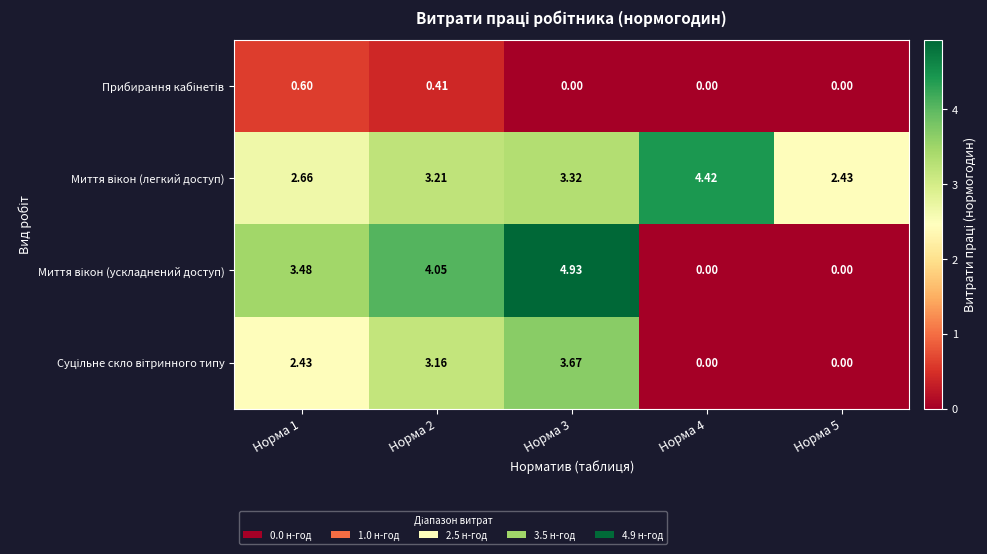

Count the number of data series in this chart.

4